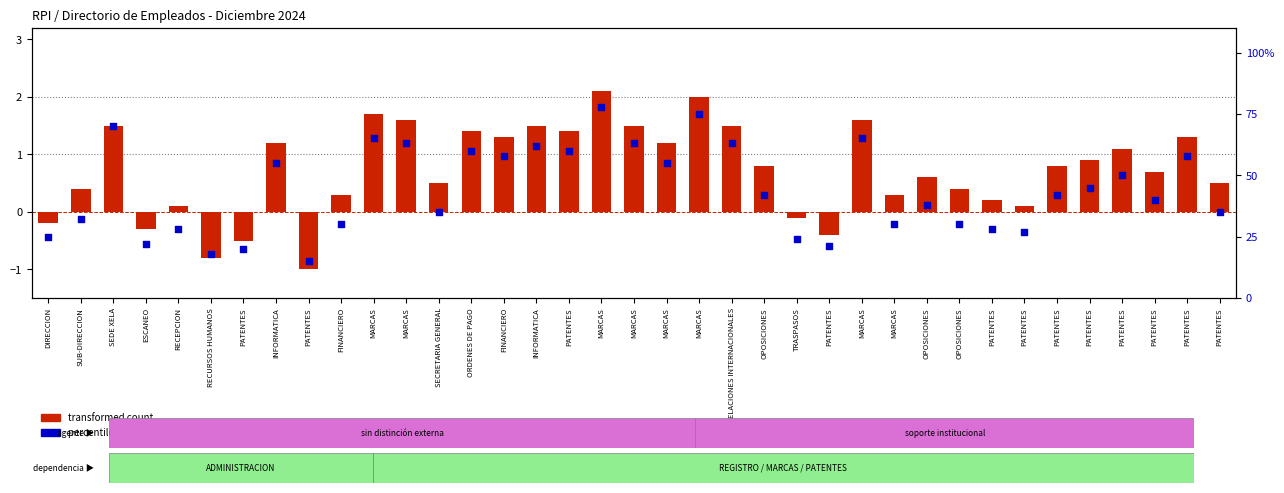

What are all the series names shown in the legend?

transformed count, percentile rank within the sample